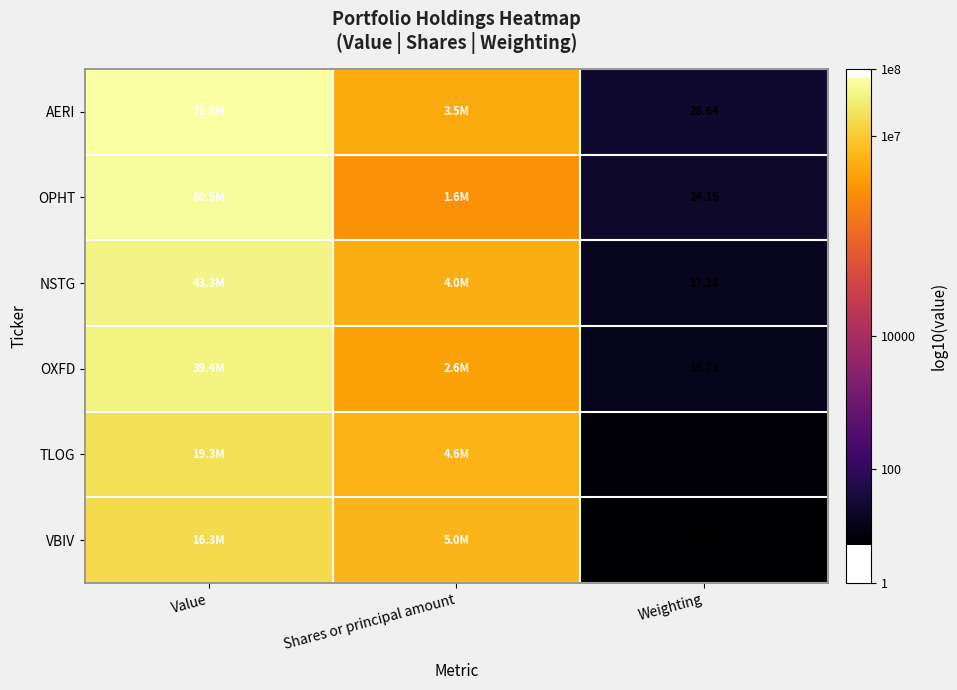

Rank the series at Weighting from lowest to highest value.

VBIV, TLOG, OXFD, NSTG, OPHT, AERI